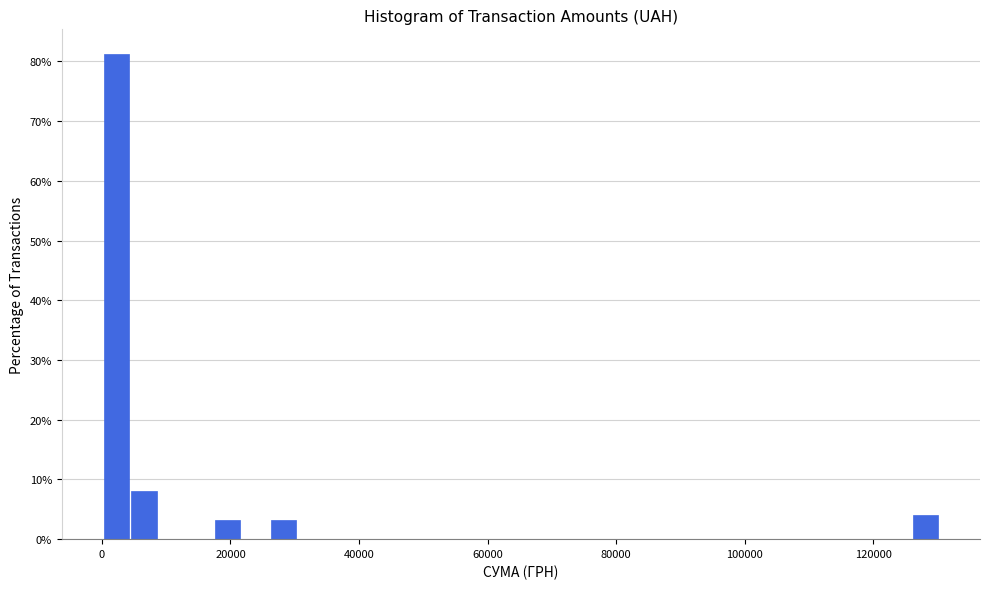

Read against the x-axis, roughly where is the centre of the tallest bar?

2000